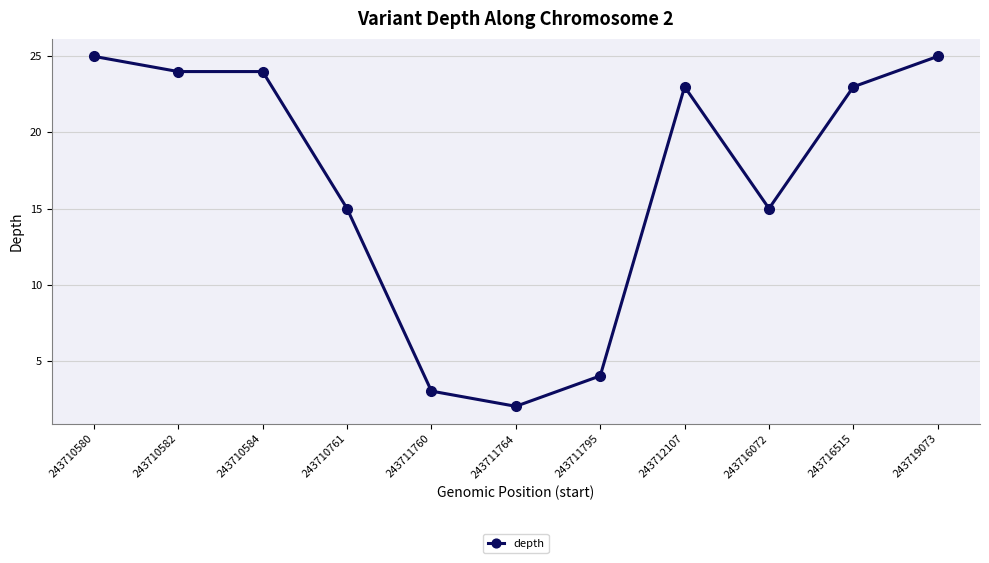

Reading right to left, extract all data points from this chart.

25	23	15	23	4	2	3	15	24	24	25